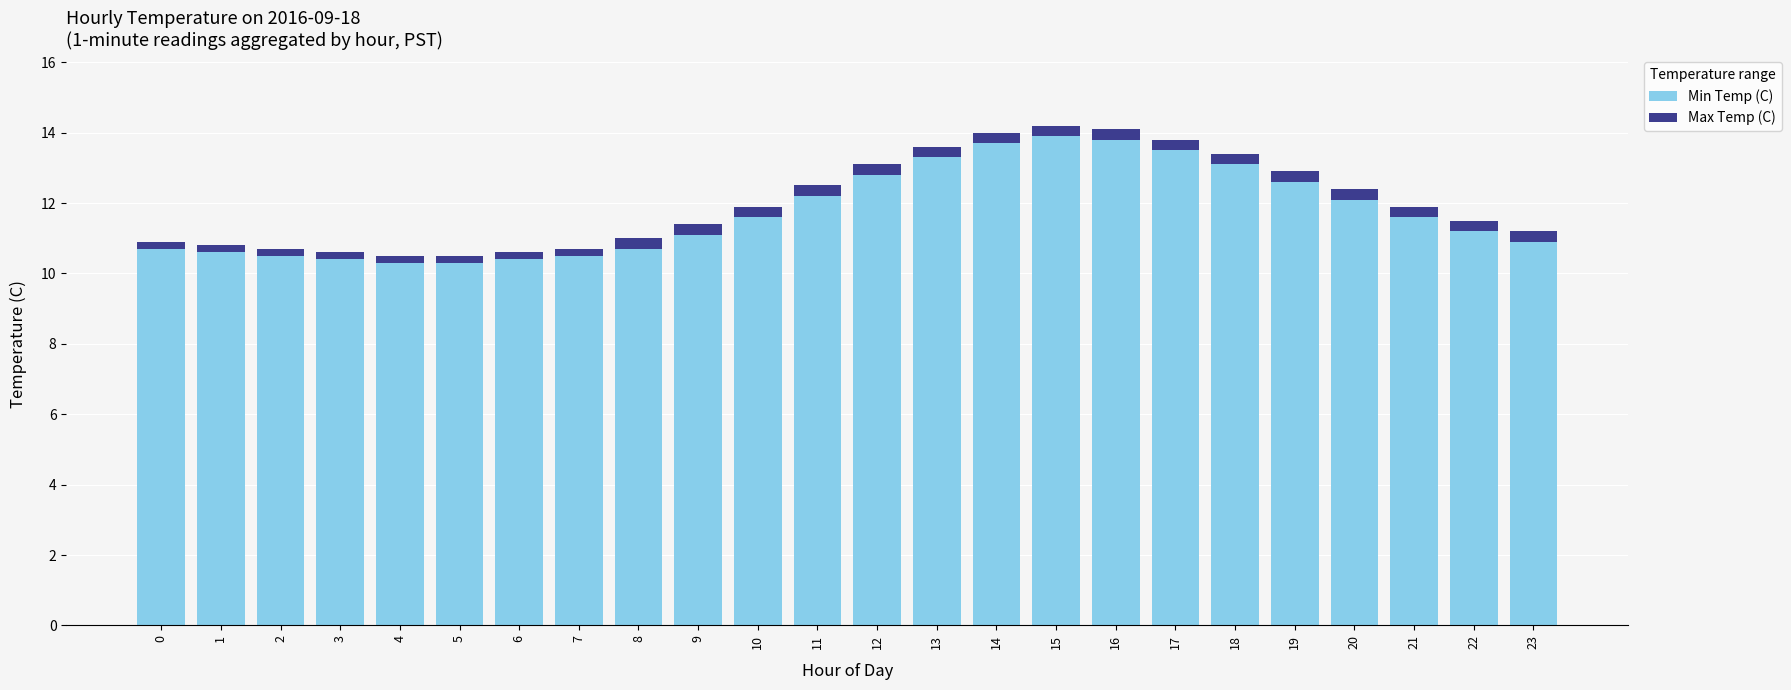

What is the lowest value of the Min Temp (C) series?

10.3